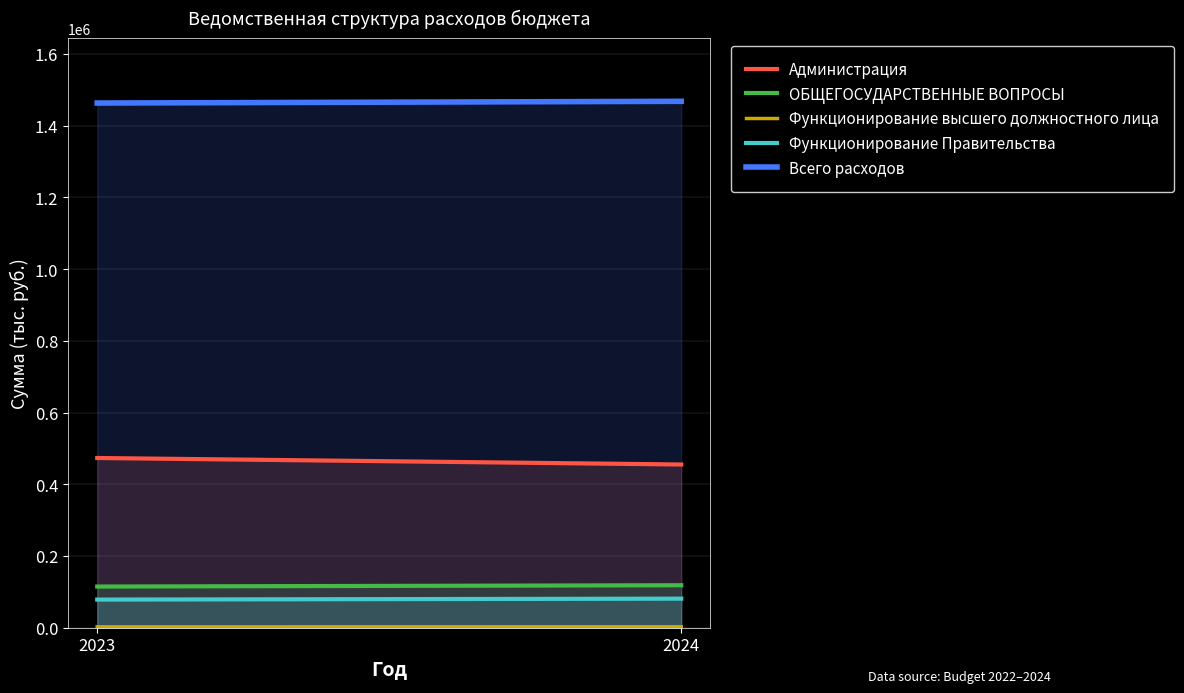

At which category does the chart reach its minimum across all series?

2023